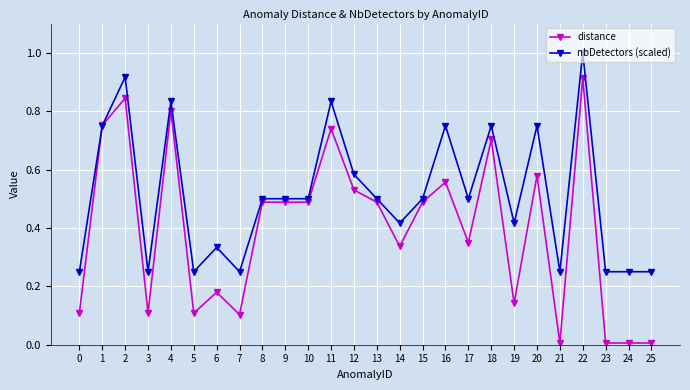

Does the chart have visible grid lines?

Yes